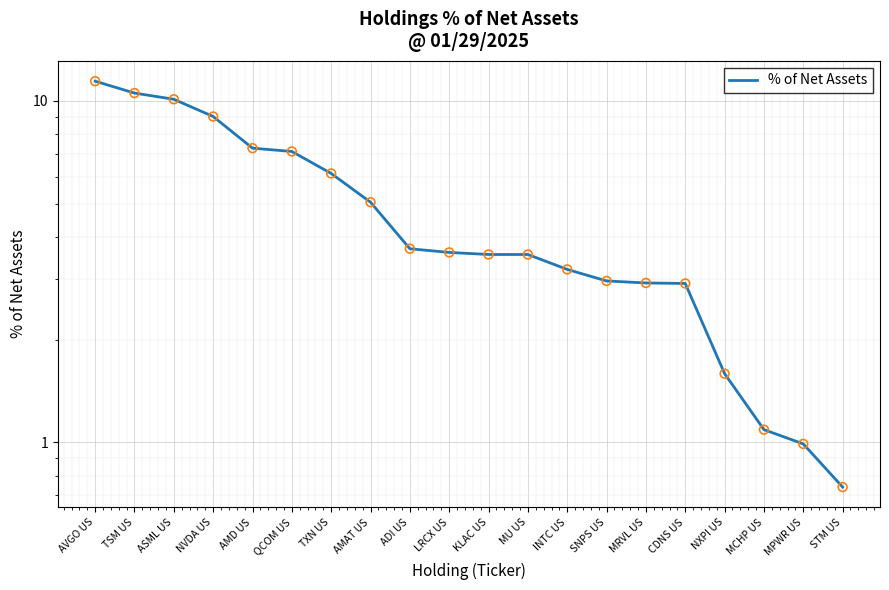

Which has a higher value, MU US or TSM US?

TSM US